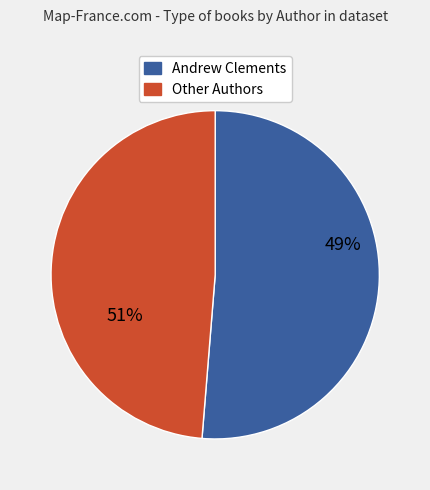

Which has a higher value, Andrew Clements (1146268) or Andrew Clements (1146268)?

Andrew Clements (1146268)